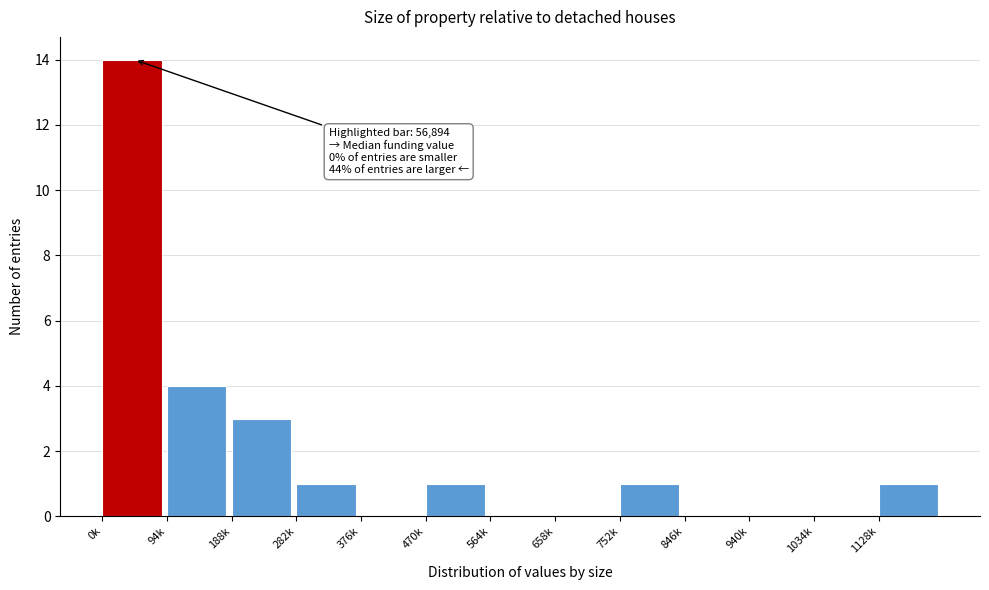

Reading left to right, transcribe all the data shown in this chart.

0k=14	94k=4	188k=3	282k=1	376k=0	470k=1	564k=0	658k=0	752k=1	846k=0	940k=0	1034k=0	1128k=1